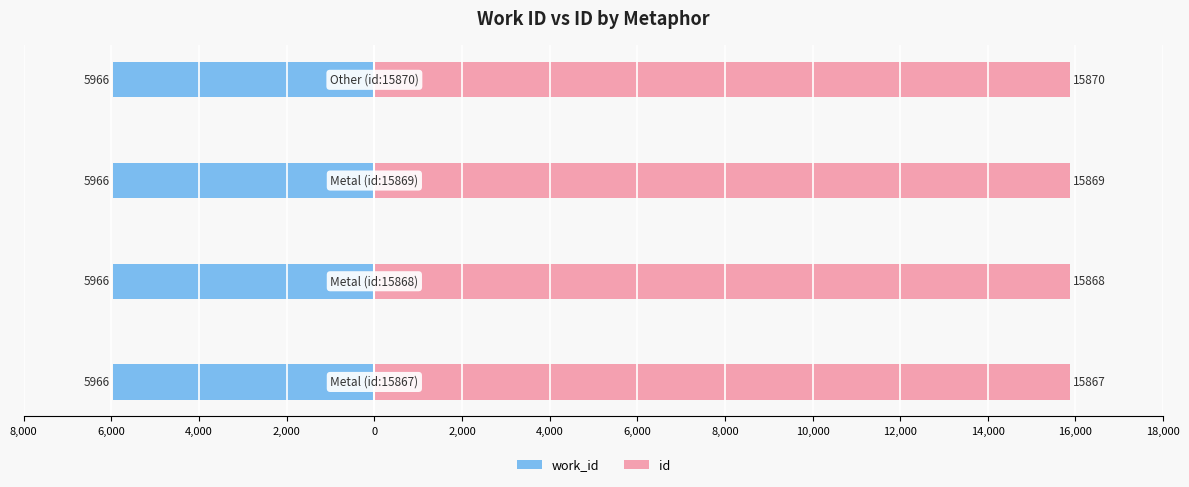

How many values in the id series are below 15869?

2